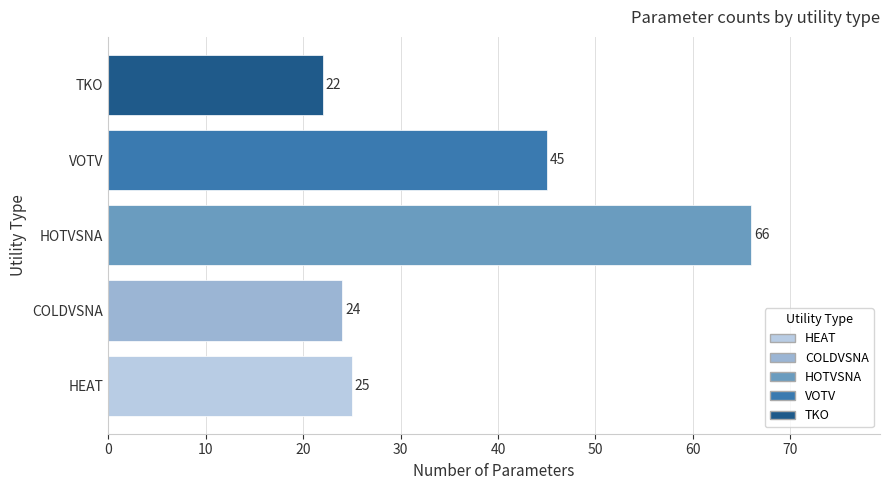

How many series are shown in this chart?

1